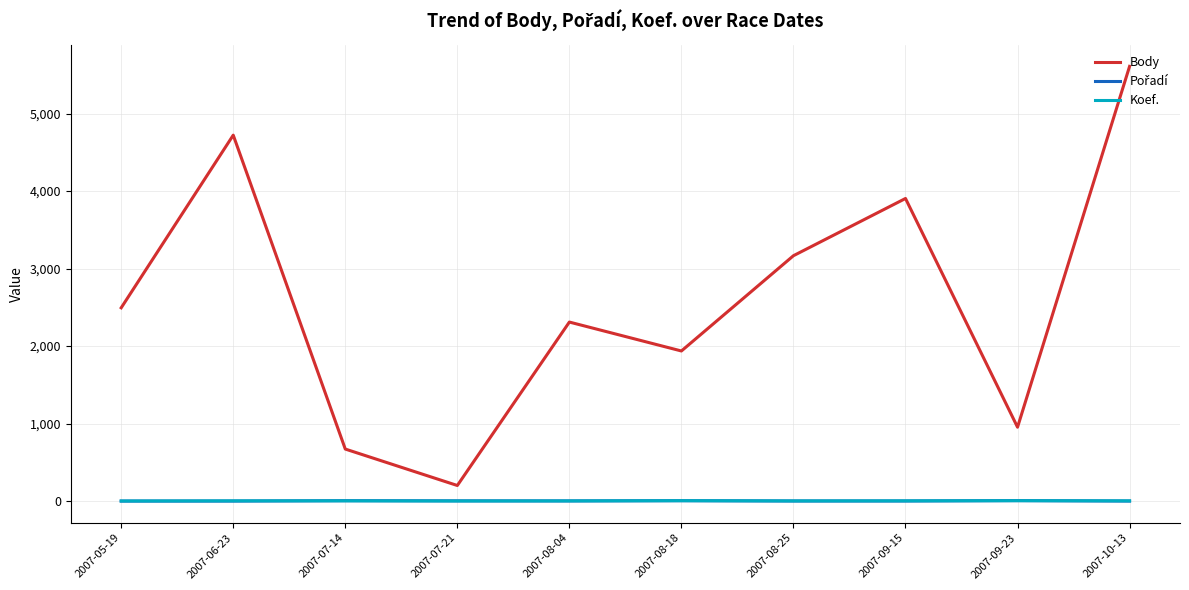

Which series has the largest total across all categories?

Body